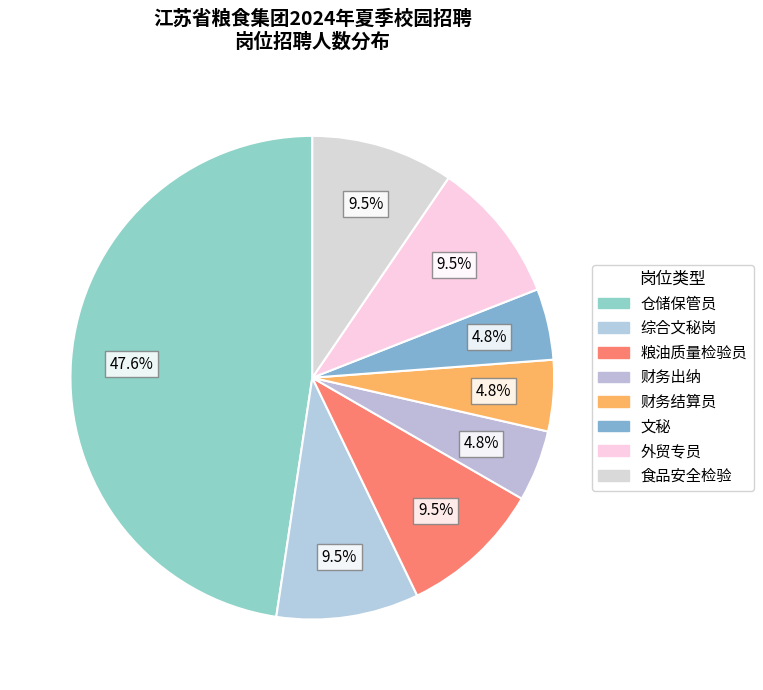

Is there any slice that represents more than half of the pie?

No